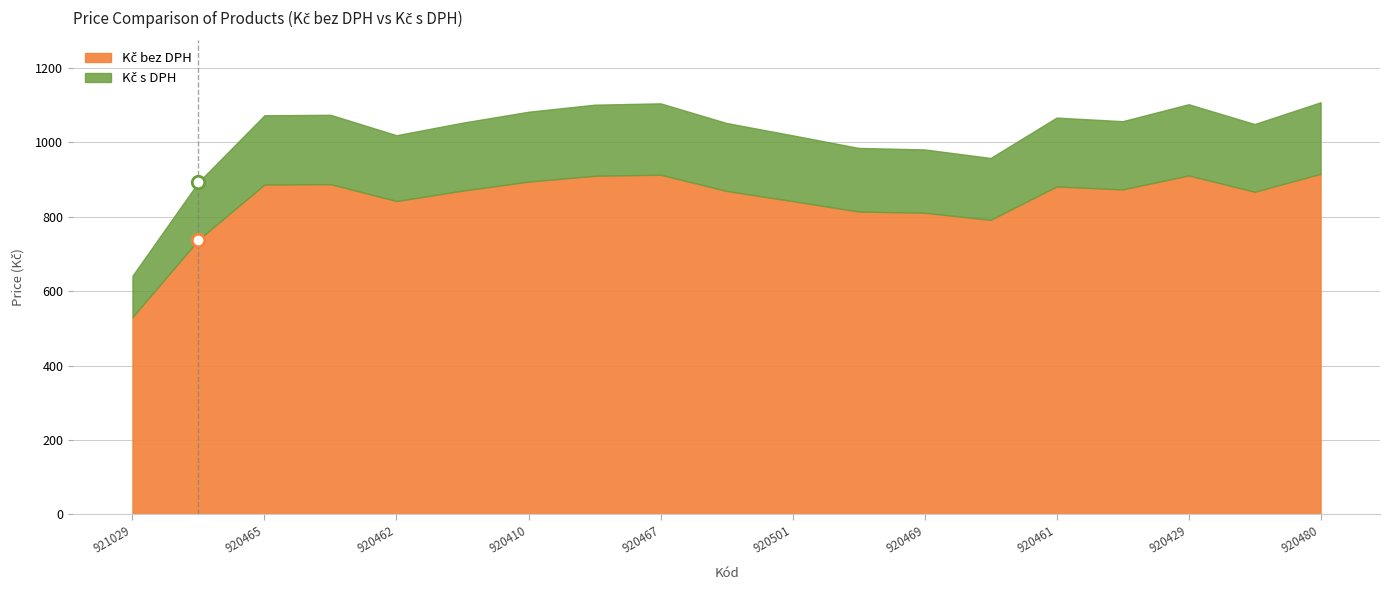

Rank the series by their average value, from highest to lowest.

Kč s DPH, Kč bez DPH